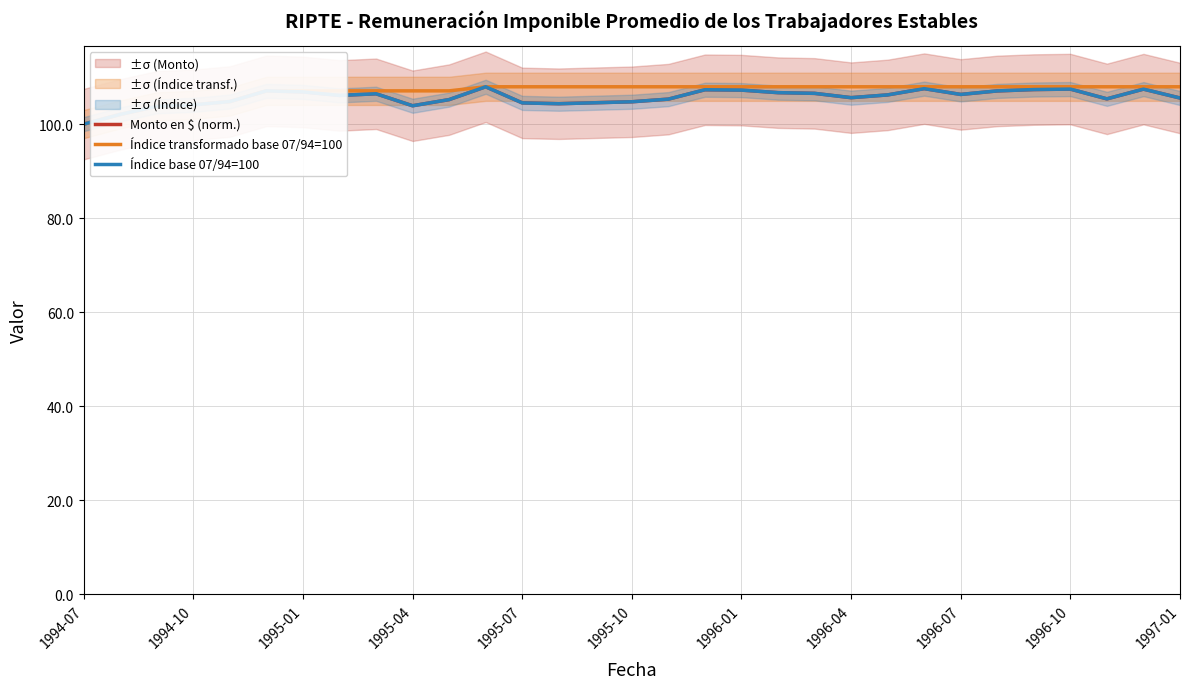

The Monto en $ (norm.) series shows 106.5 at 20. True or false?

True